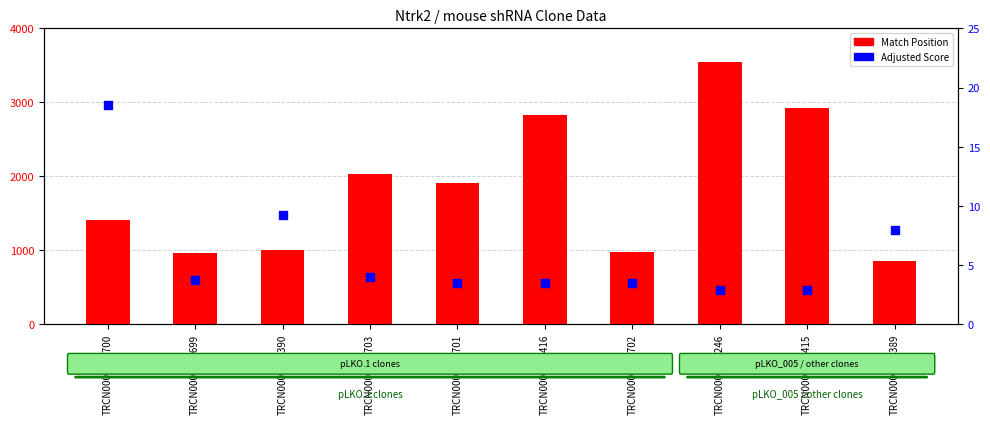

At how many categories does at least one series exceed 2877?

2